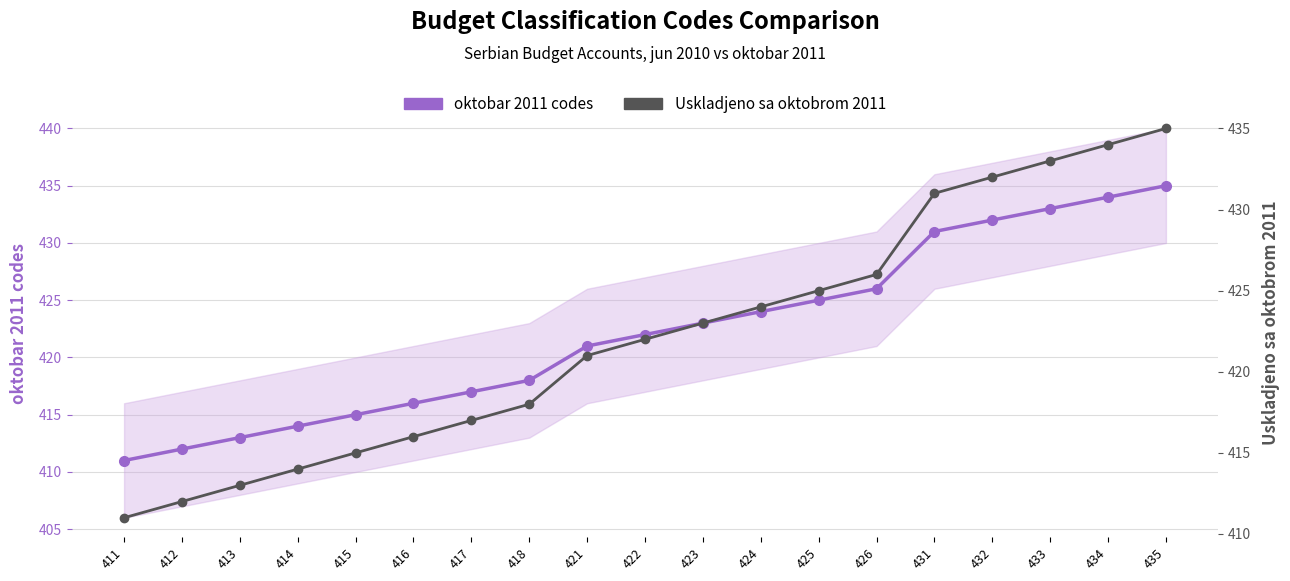

What is the smallest value displayed?

411